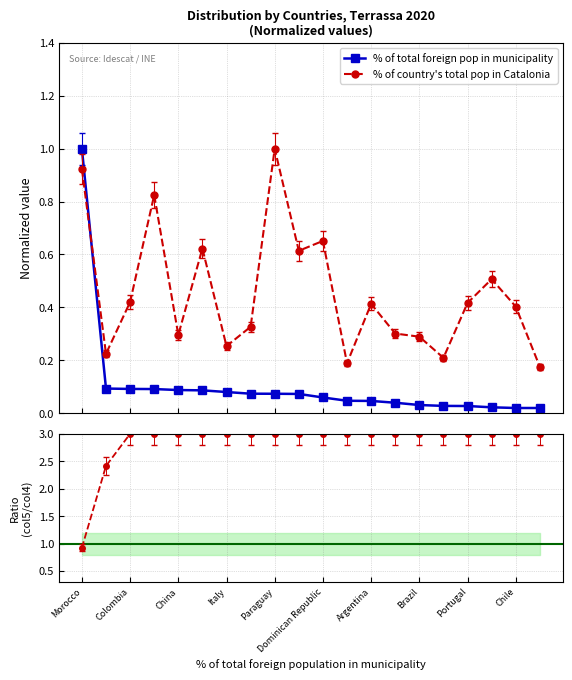

True or false: % of total foreign pop in municipality and % of country's total pop in Catalonia intersect in this chart.

True